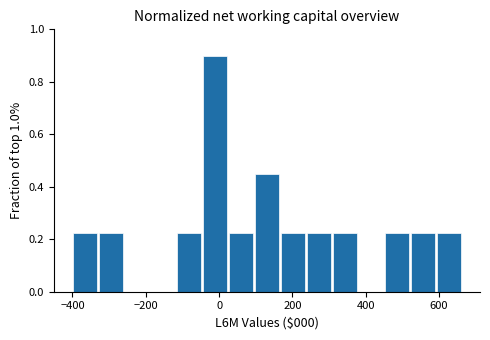

Around what value on the x-axis is the tallest bar? Give the approximate position of its centre, as read against the axis.

-20